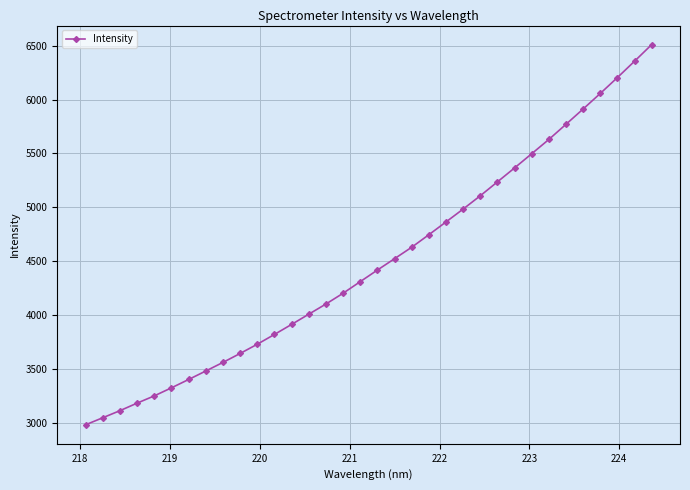

What is the maximum value shown in the chart?

6511.6